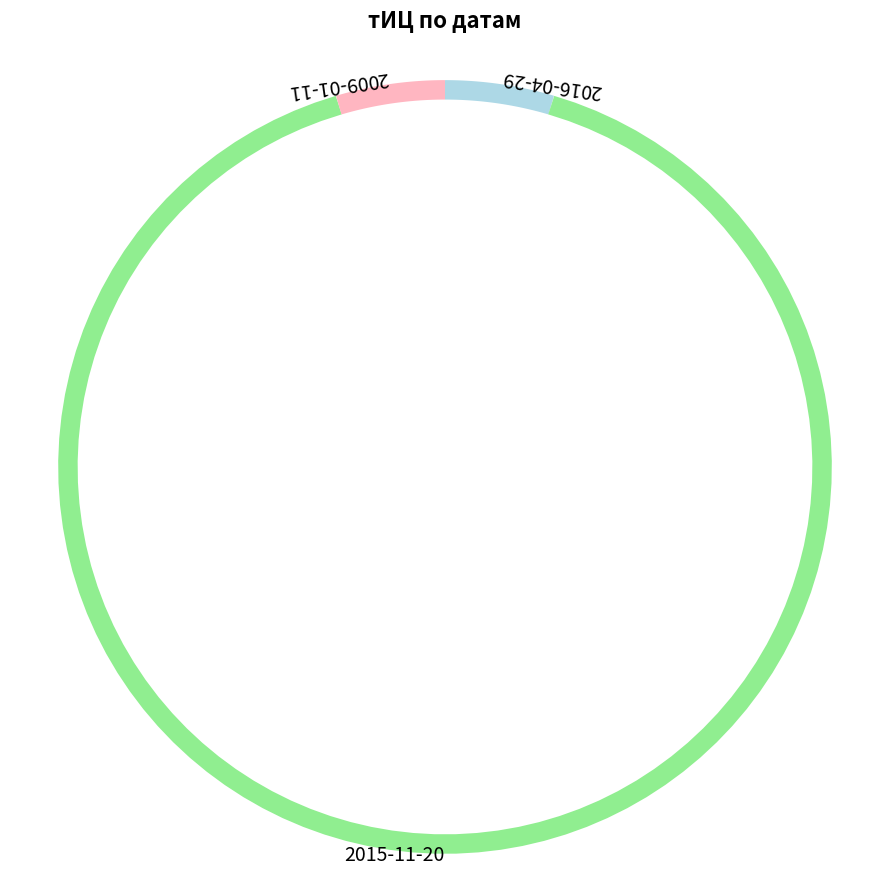

Between 2015-11-20 and 2016-04-29, which is larger?

2015-11-20